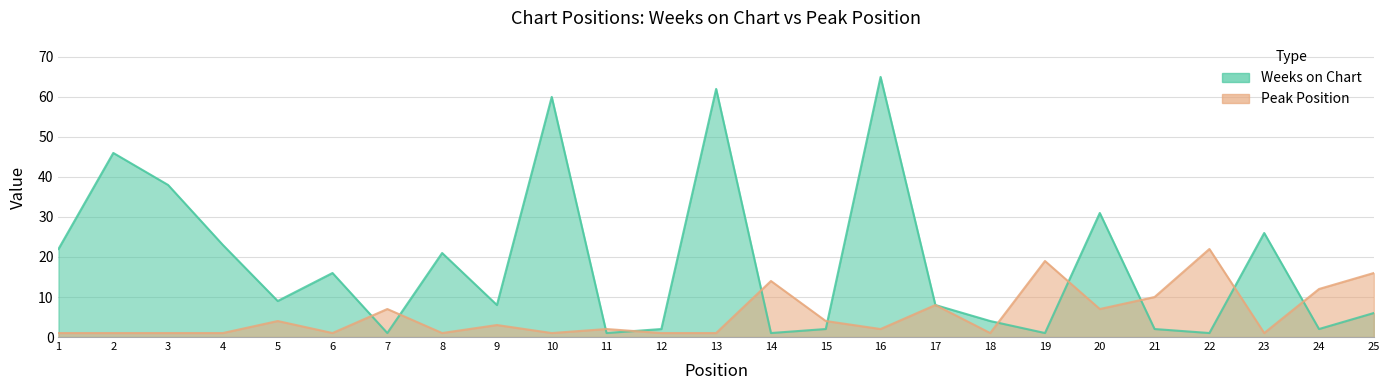

True or false: Weeks on Chart has a value of 2 at 24.

True